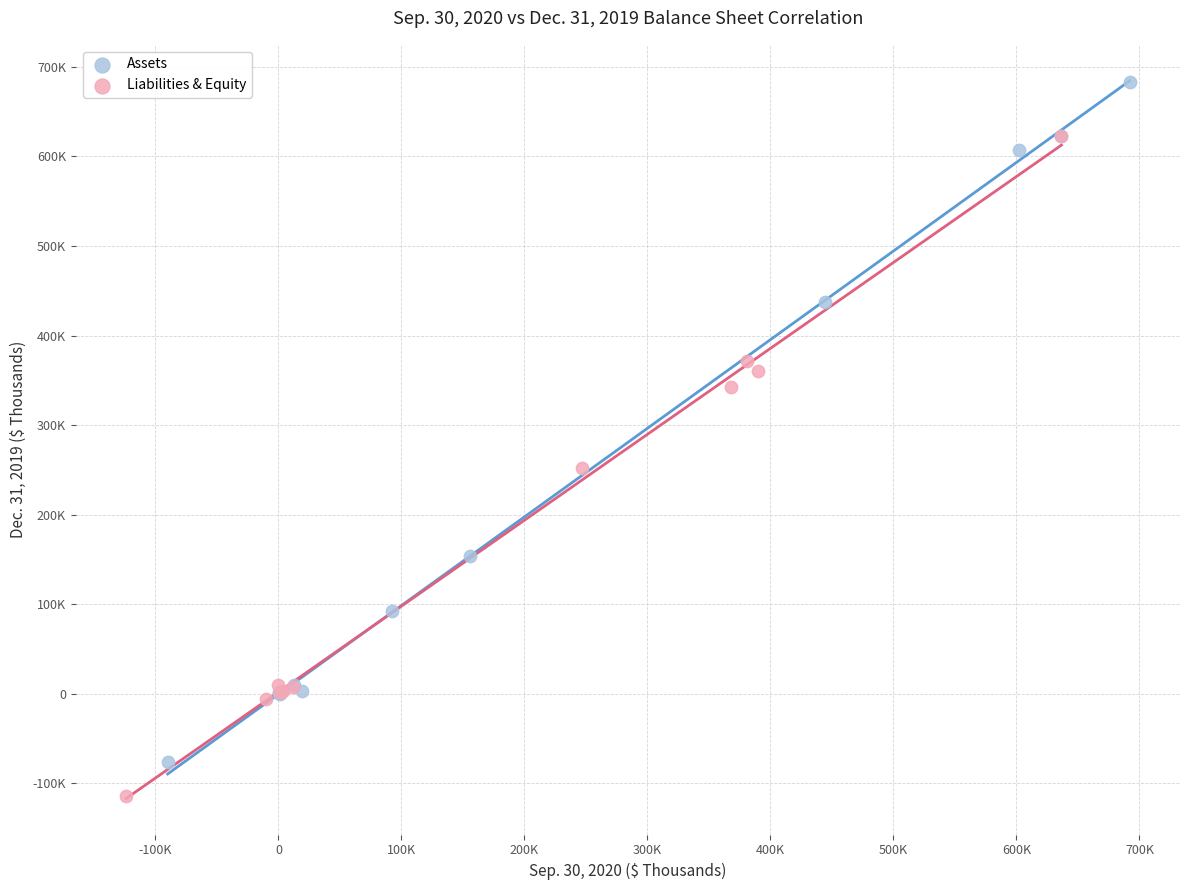

Which series has the largest Y range (max minus min)?

Assets